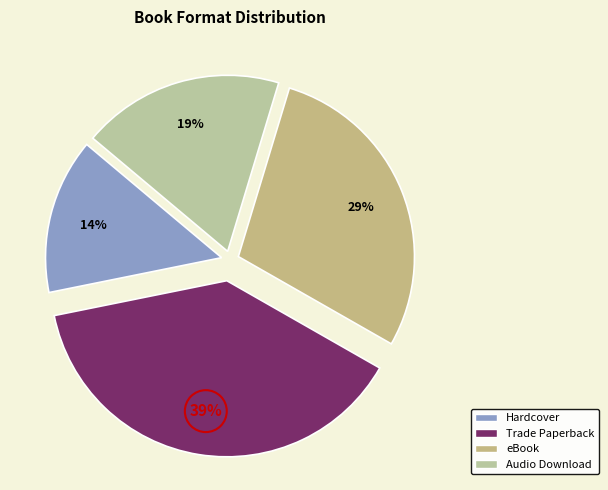

What is the smallest slice in the pie chart?

Hardcover